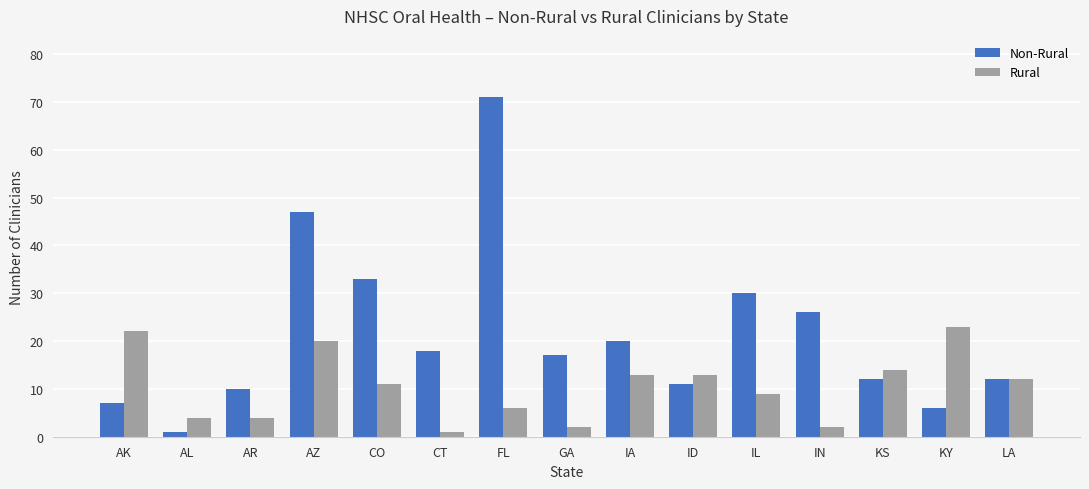

Where does the Rural series first go above 11?

AK